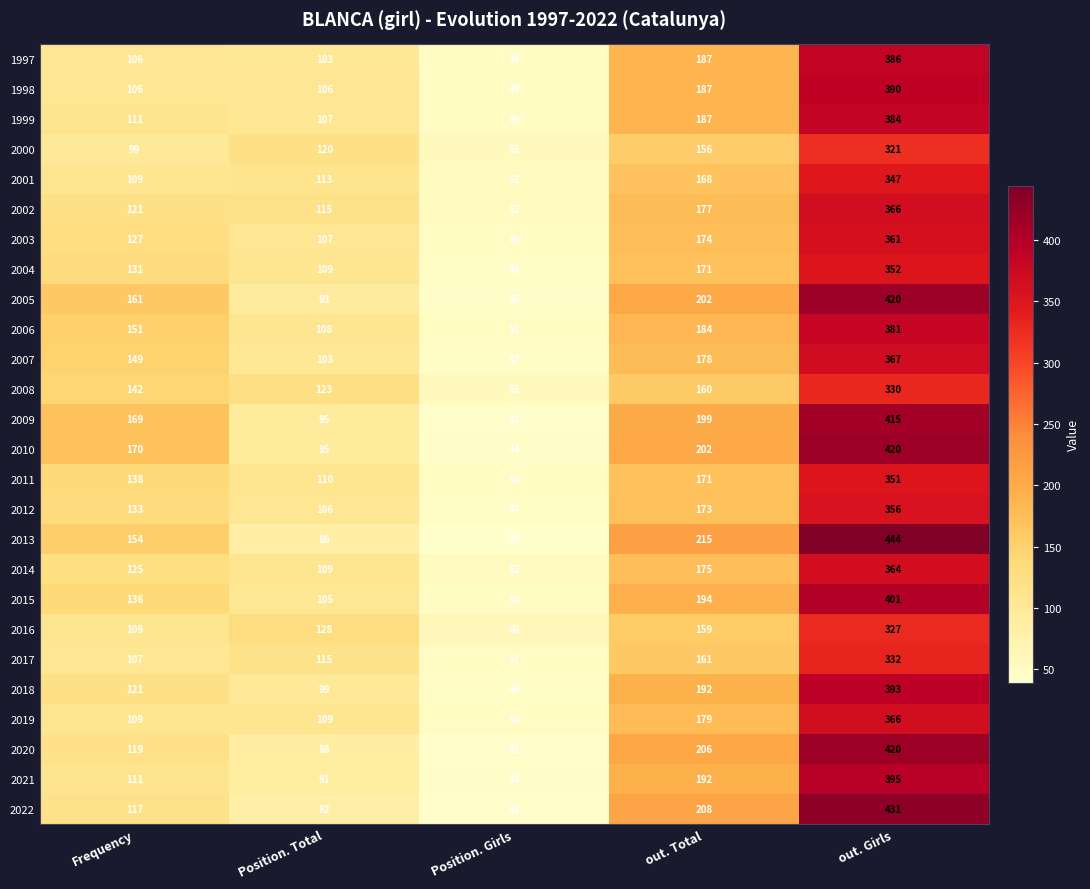

What is the sum of all 2013 values?

938